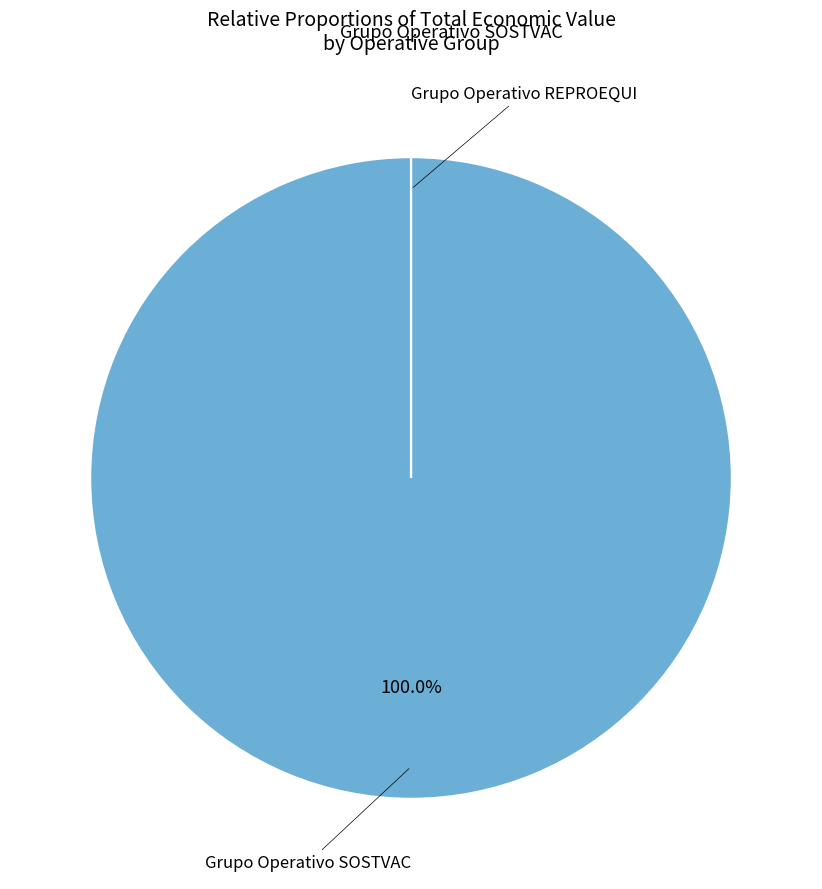

Is there a majority slice in this chart?

Yes